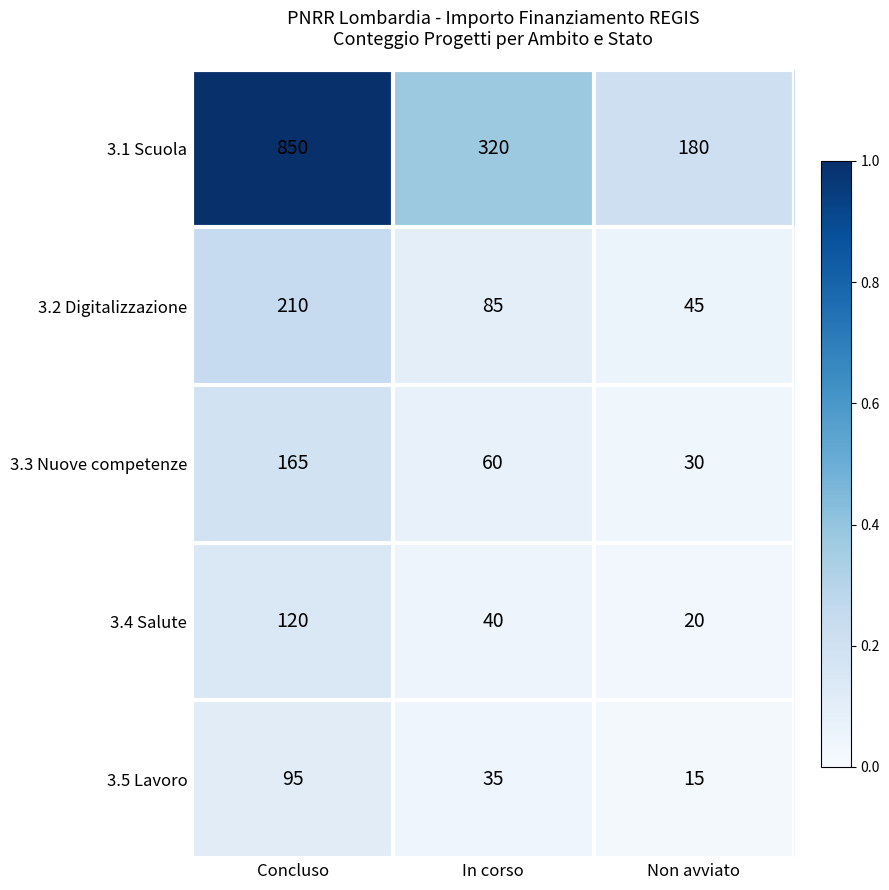

What is the difference between the maximum and minimum values in the 3.3 Nuove competenze series?

135